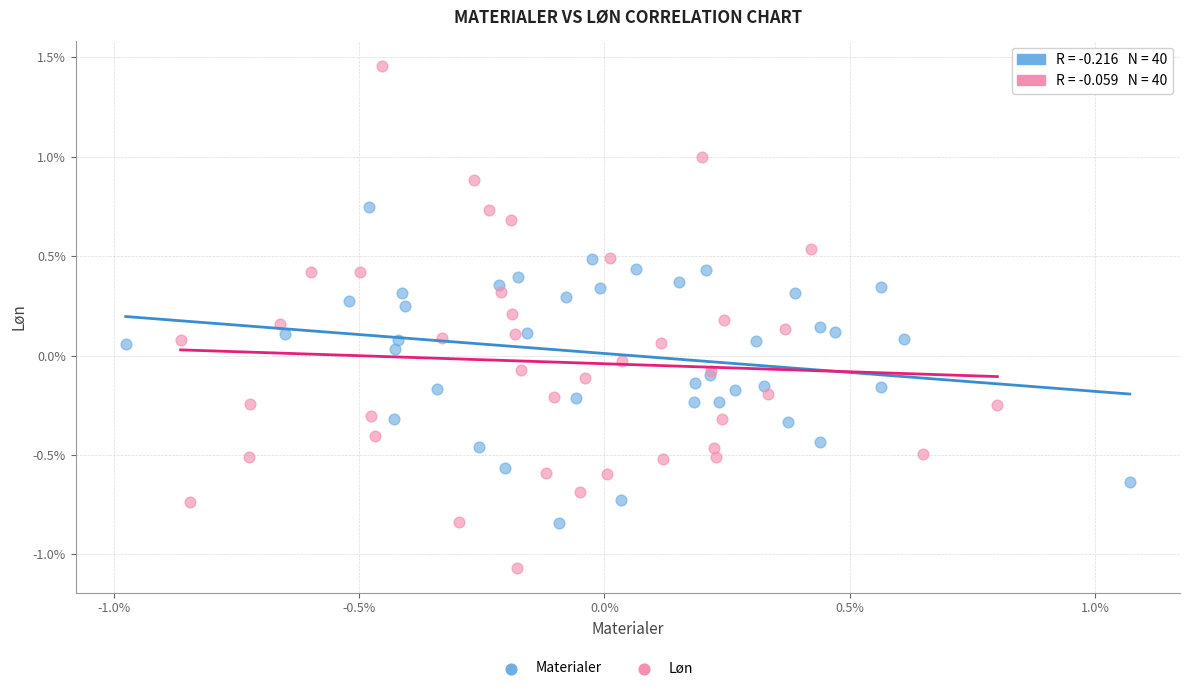

Which series has the widest spread of Y values?

Løn